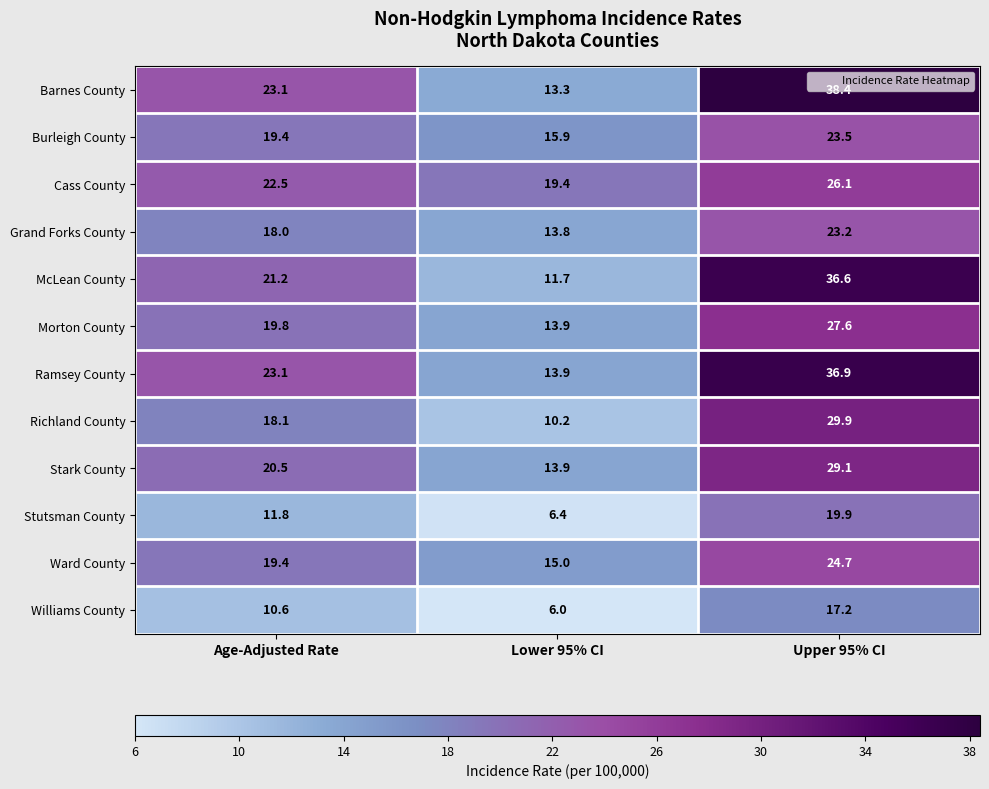

The value of Barnes County at Age-Adjusted Rate is 23.1. True or false?

True